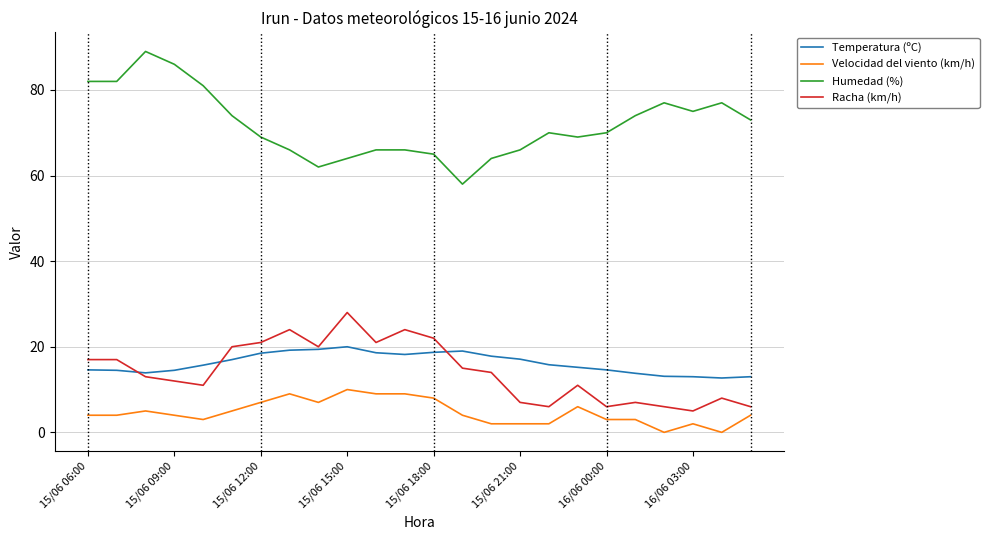

Which series has the largest total across all categories?

Humedad (%)